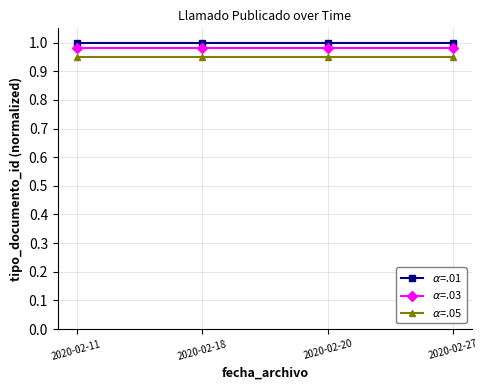

At how many categories does at least one series exceed 0?

4